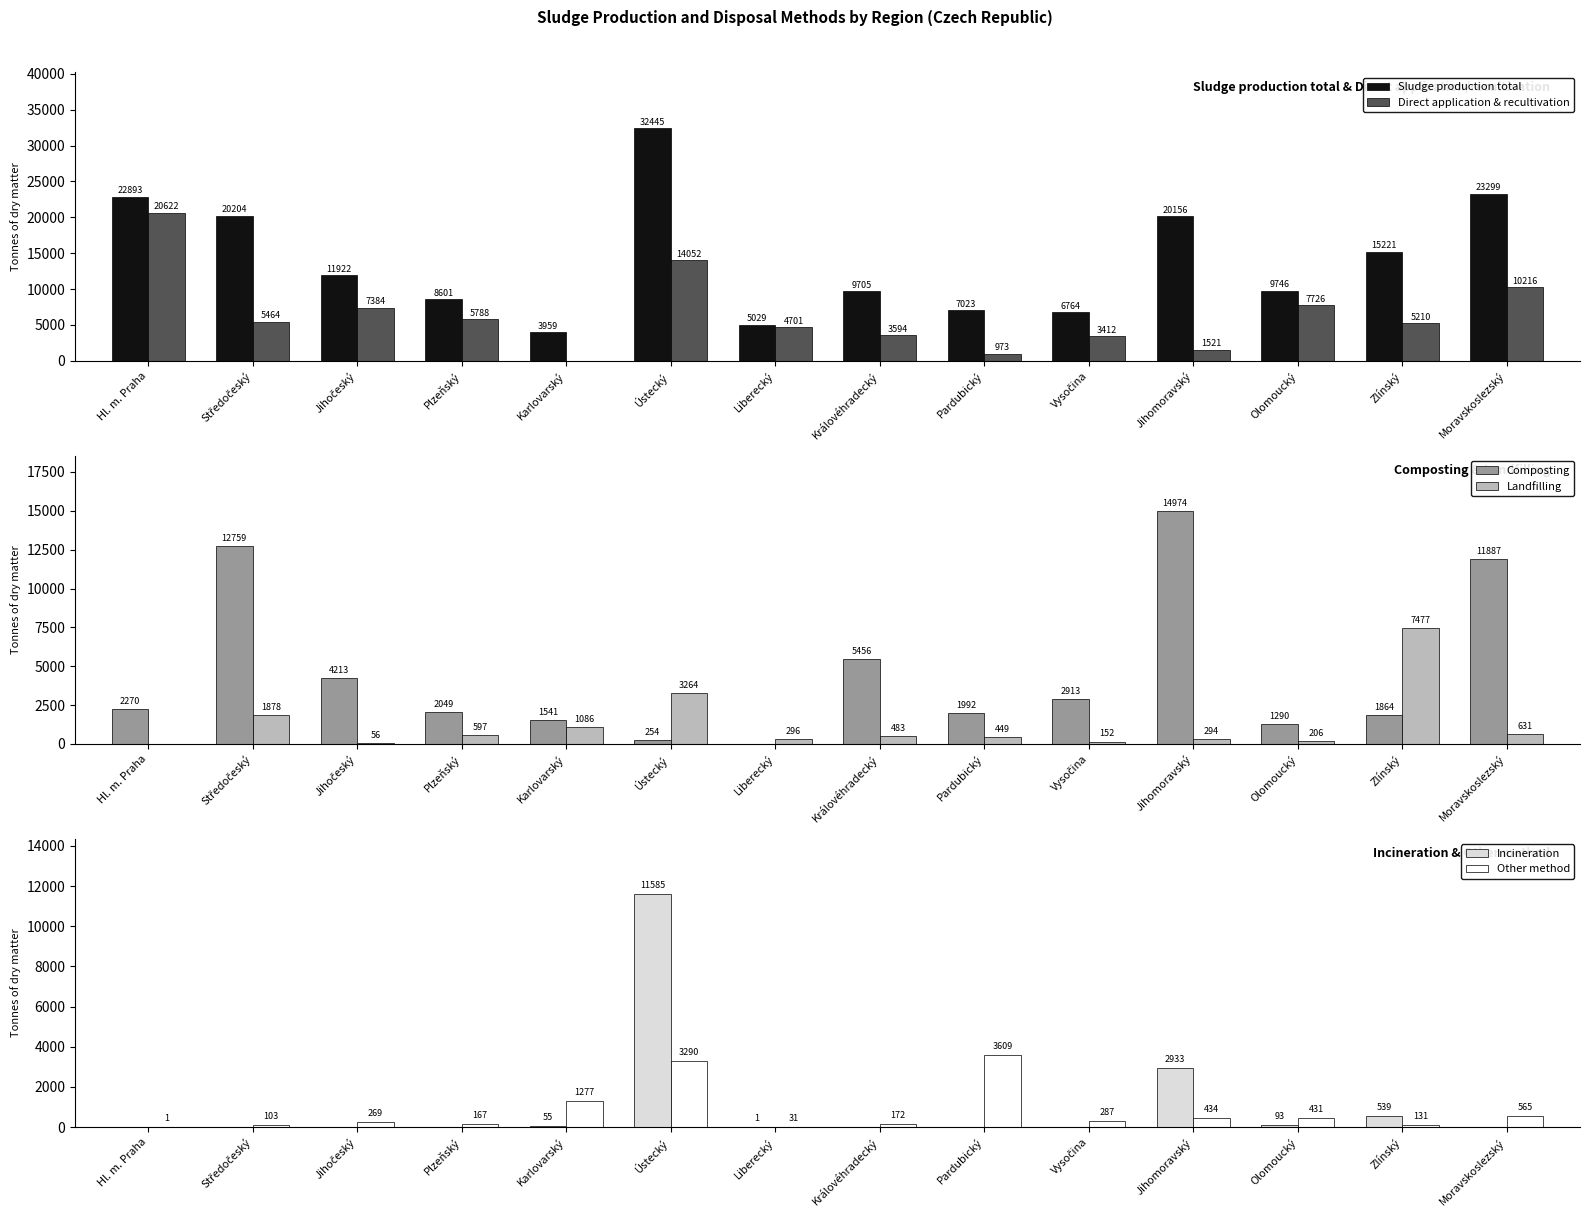

List the series in order of their peak value, highest first.

Sludge production total, Direct application & recultivation, Composting, Incineration, Landfilling, Other method